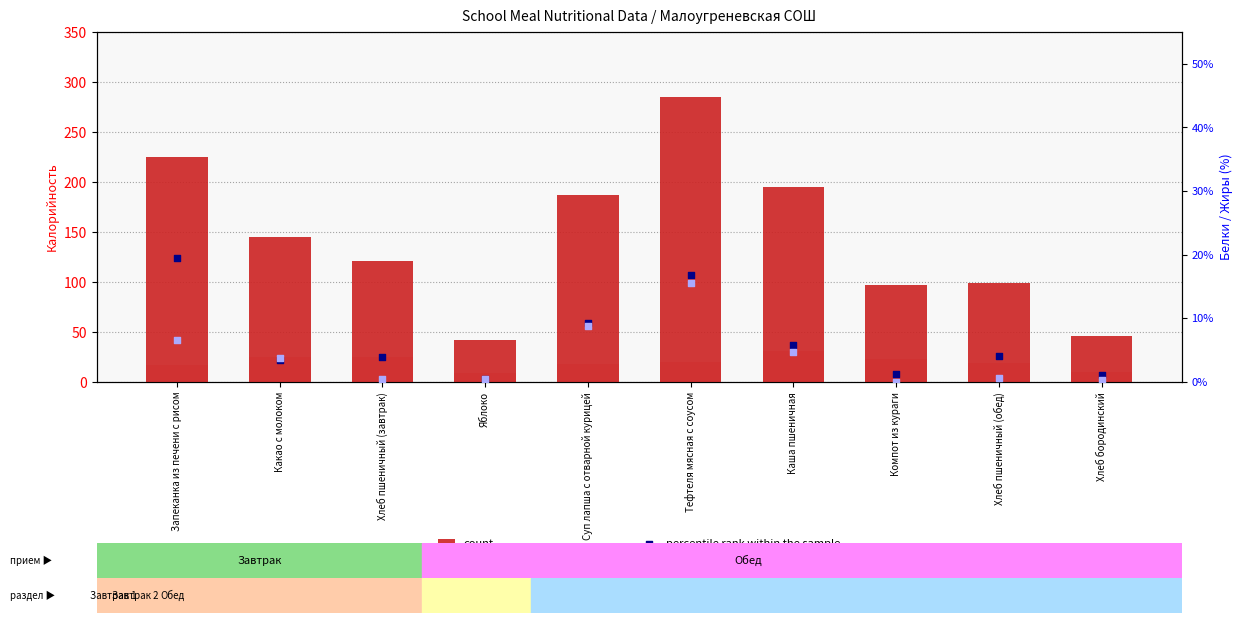

What is the total value across all series at Запеканка из печени с рисом?

267.8